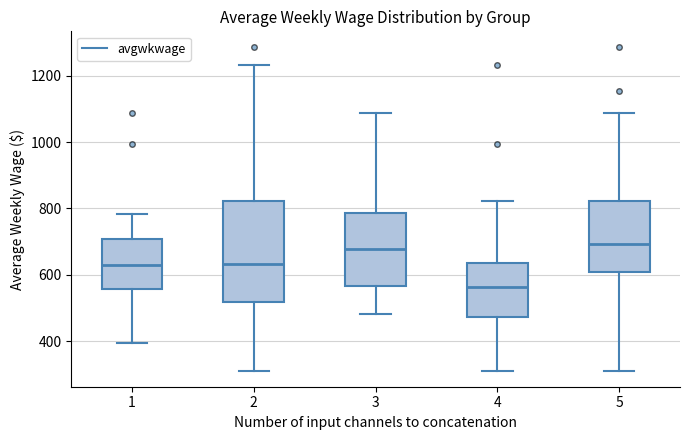

Where does the lower whisker of the box at x = 5 end on the y-axis? The values are not printed on the chart, so give them approximately, as read against the axis.

320